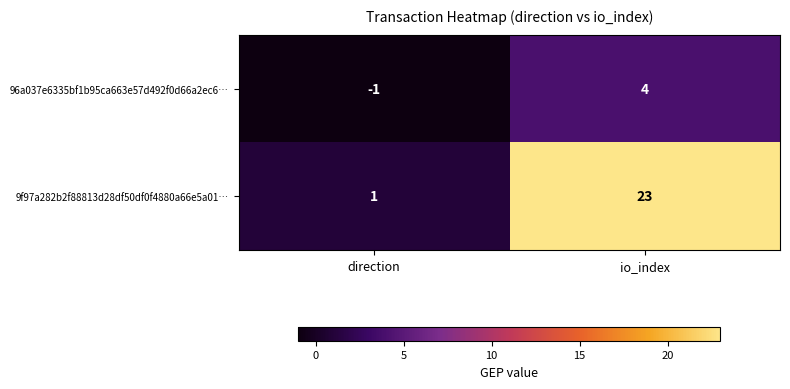

What is the highest value of the 9f97a282b2f88813d28df50df0f4880a66e5a01… series?

23